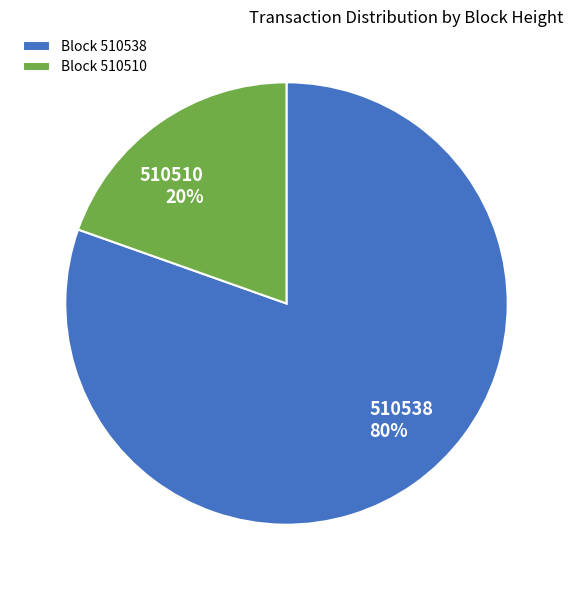

What is the majority slice?

510538